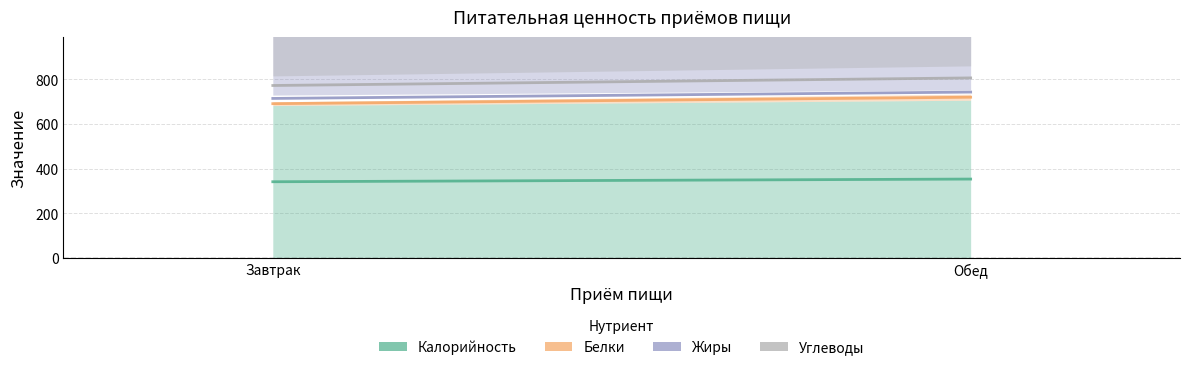

What are all the series names shown in the legend?

Калорийность, Белки, Жиры, Углеводы